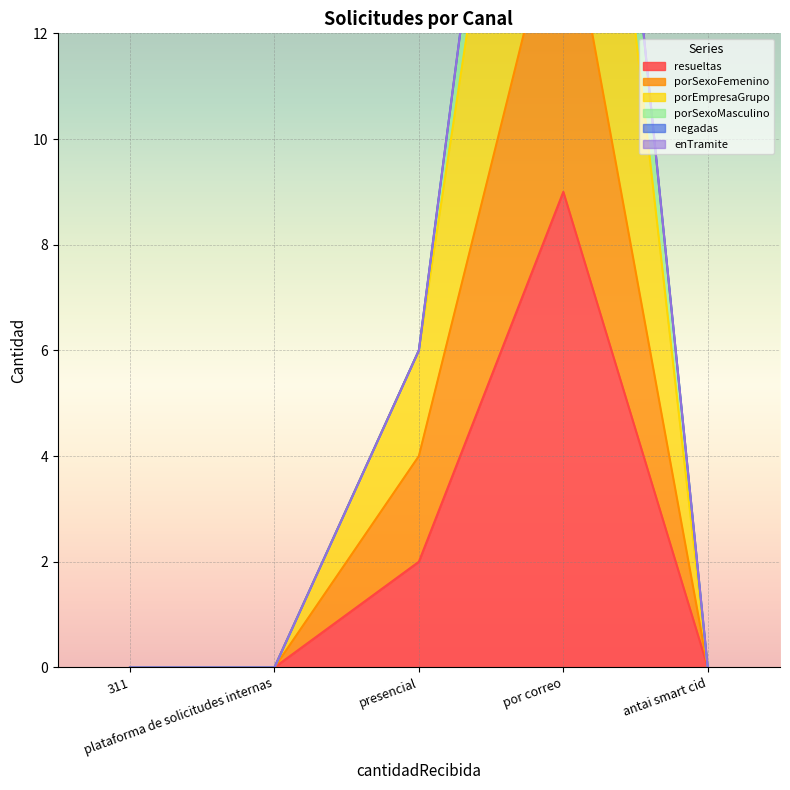

What is the spread (max minus min) of values at presencial?

2